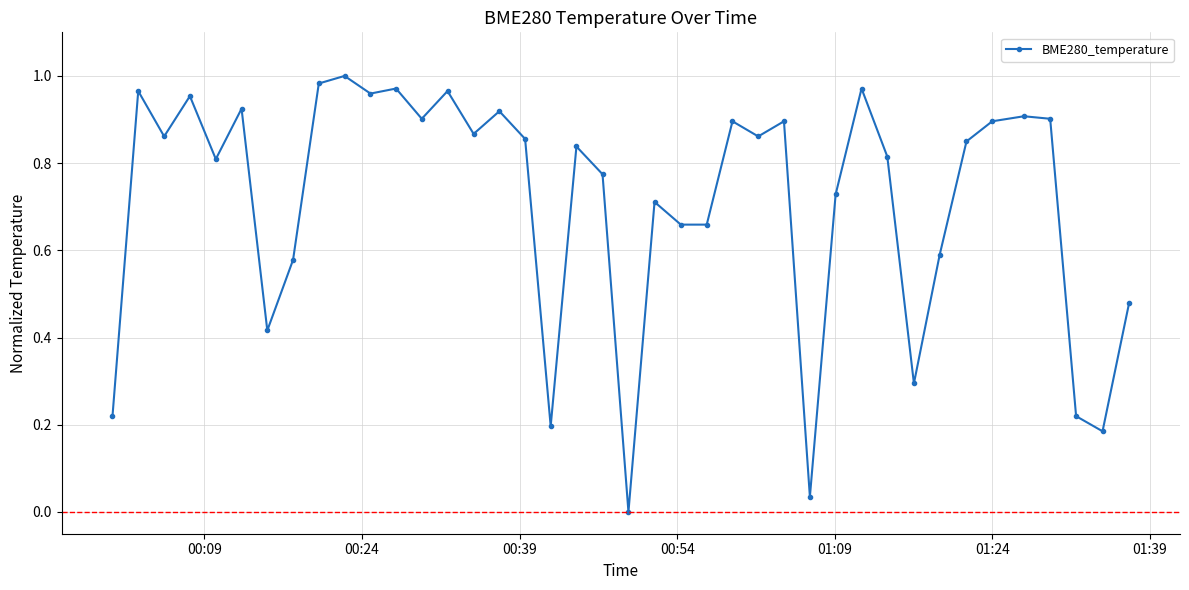

How many points are higher than both their immediate neighbors (excluding endpoints)?

13